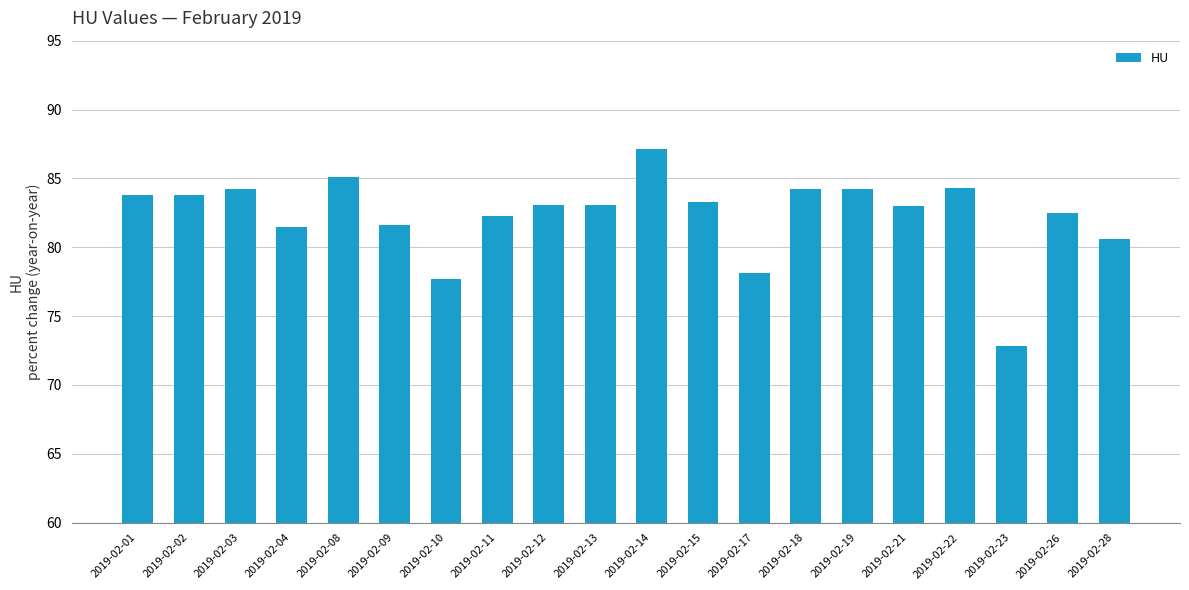

Read the value at 2019-02-18.

84.2